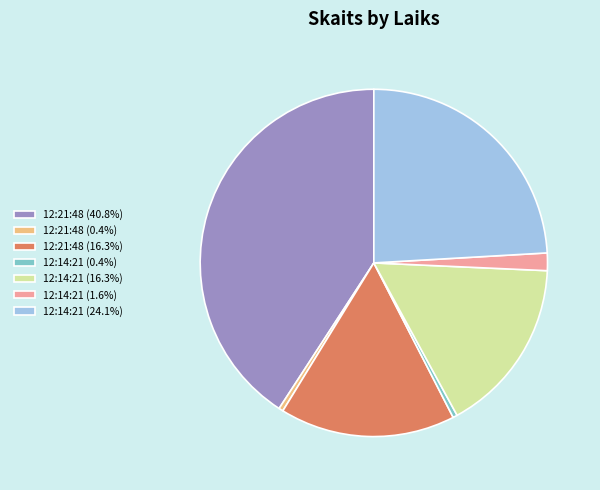

Do 12:14:21 (0.4%) and 12:21:48 (0.4%) together represent more than half of the pie?

No